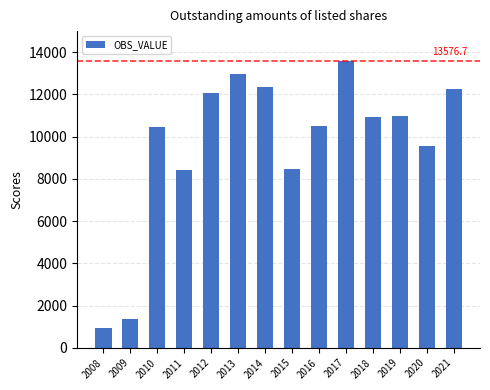

The value at 2020 is 16713.9. True or false?

False